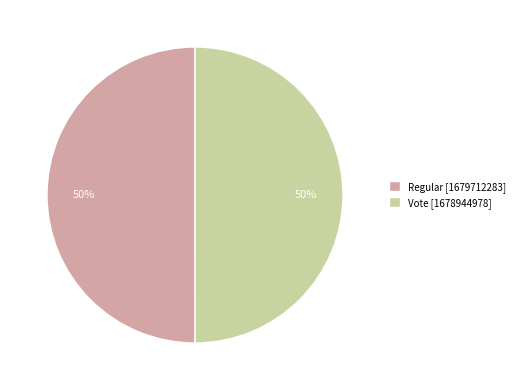

To the nearest percent, what portion does Vote represent?

50%